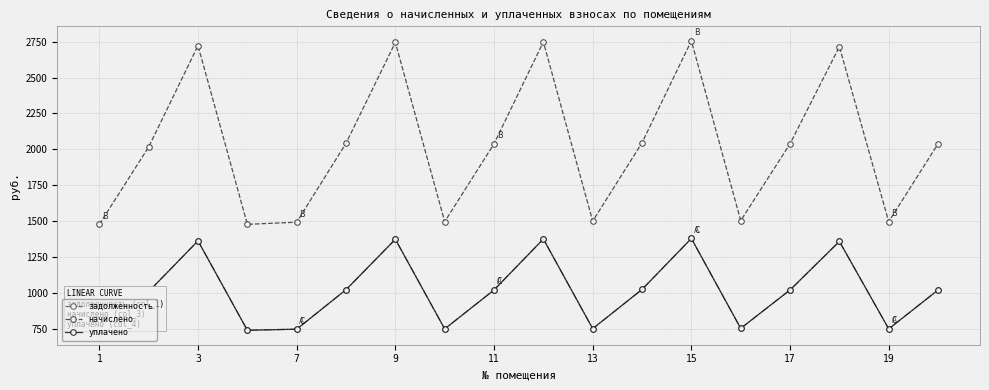

Rank the series by their maximum value, from lowest to highest.

задолженность, уплачено, начислено